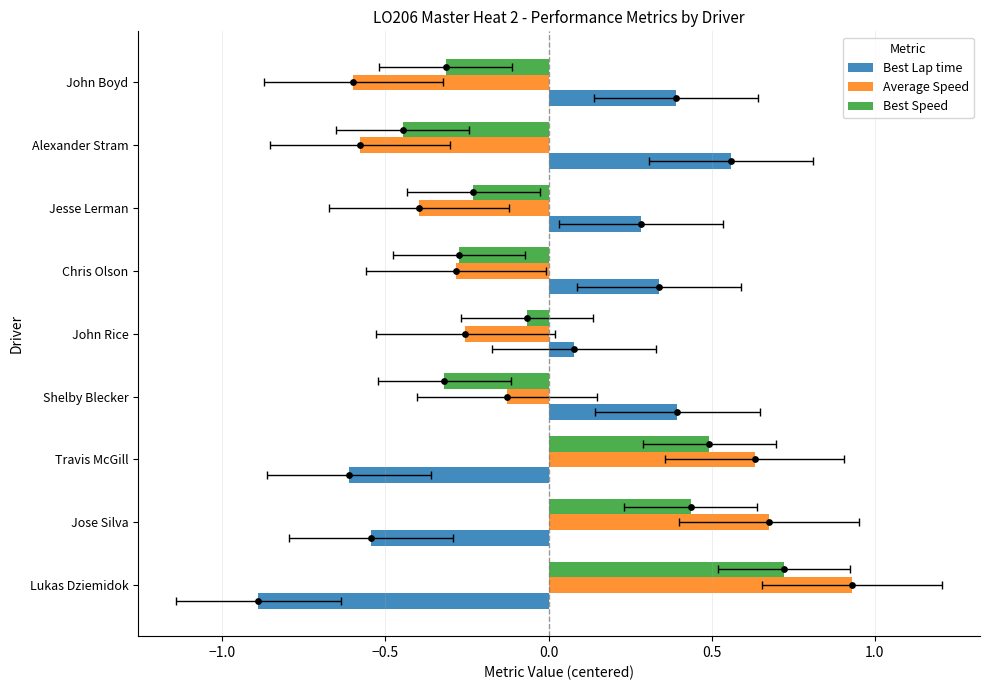

Is the value of Best Lap time at Travis McGill greater than the value of Best Speed at Lukas Dziemidok?

No